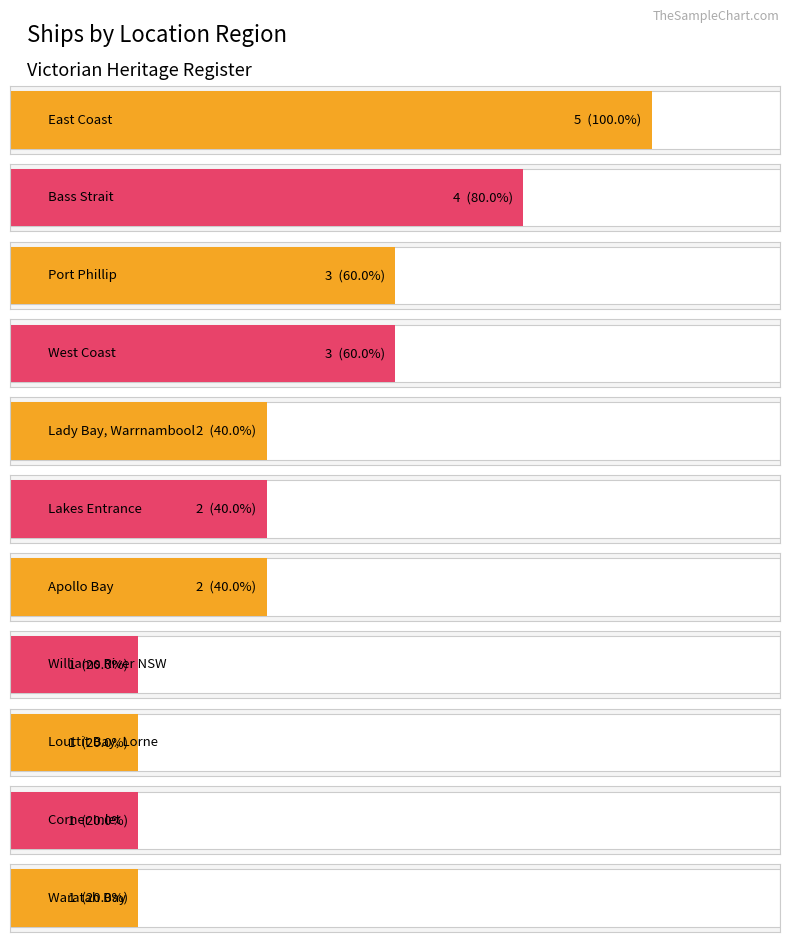

How many bars are there in total?

11